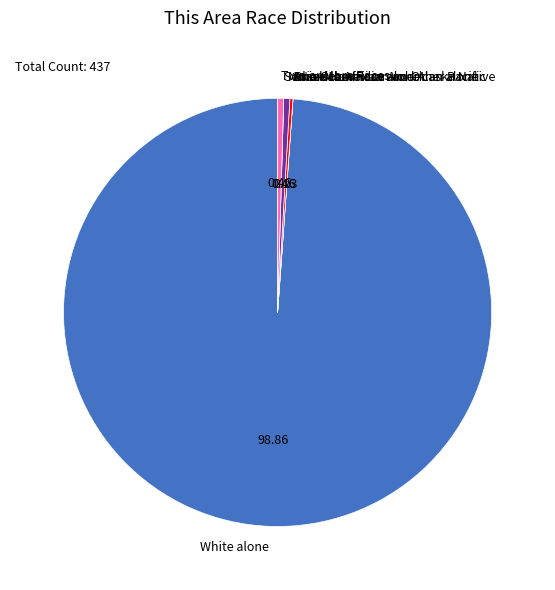

Does Two or More Races account for over 50% of the chart?

No